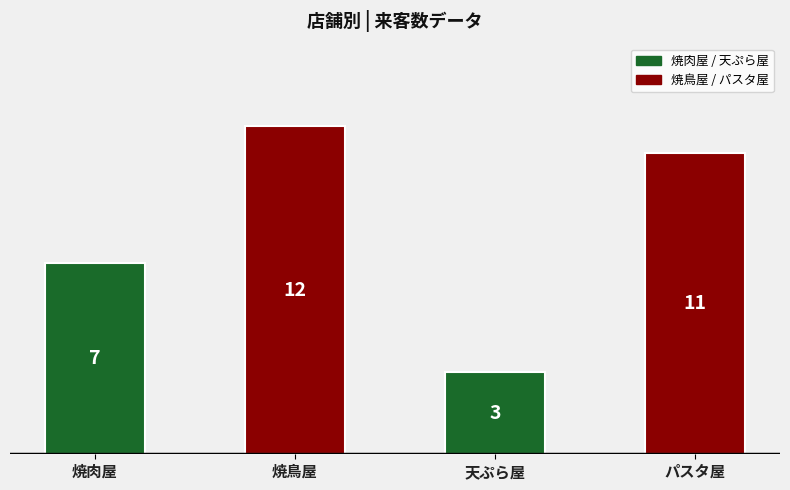

Reading right to left, what are all the values shown in this chart?

11	3	12	7